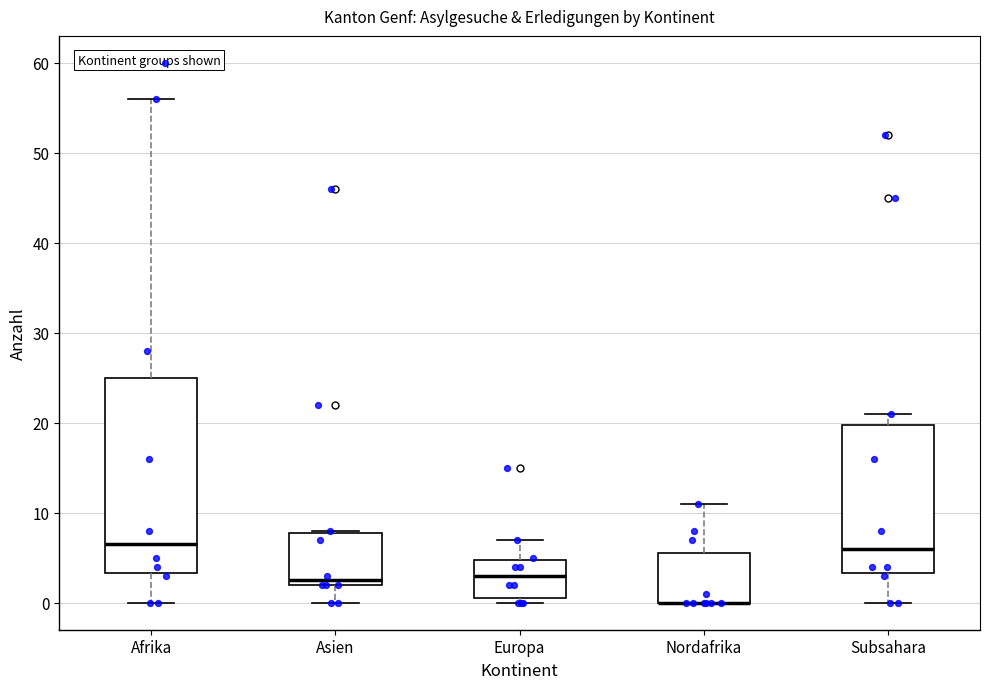

Reading left to right, transcribe this box plot: for each box, give where its median line is, the range the box spans, and where its two whiskers end, as read against the y-axis. The values are not printed on the chart, so give them approximately, as read against the axis.

Afrika: median 7, box 3 to 25, whiskers 0 to 56
Asien: median 3, box 2 to 8, whiskers 0 to 8
Europa: median 3, box 1 to 5, whiskers 0 to 7
Nordafrika: median 0 (drawn on the box's lower edge), box 0 to 6, whiskers 0 to 11
Subsahara: median 6, box 3 to 20, whiskers 0 to 21